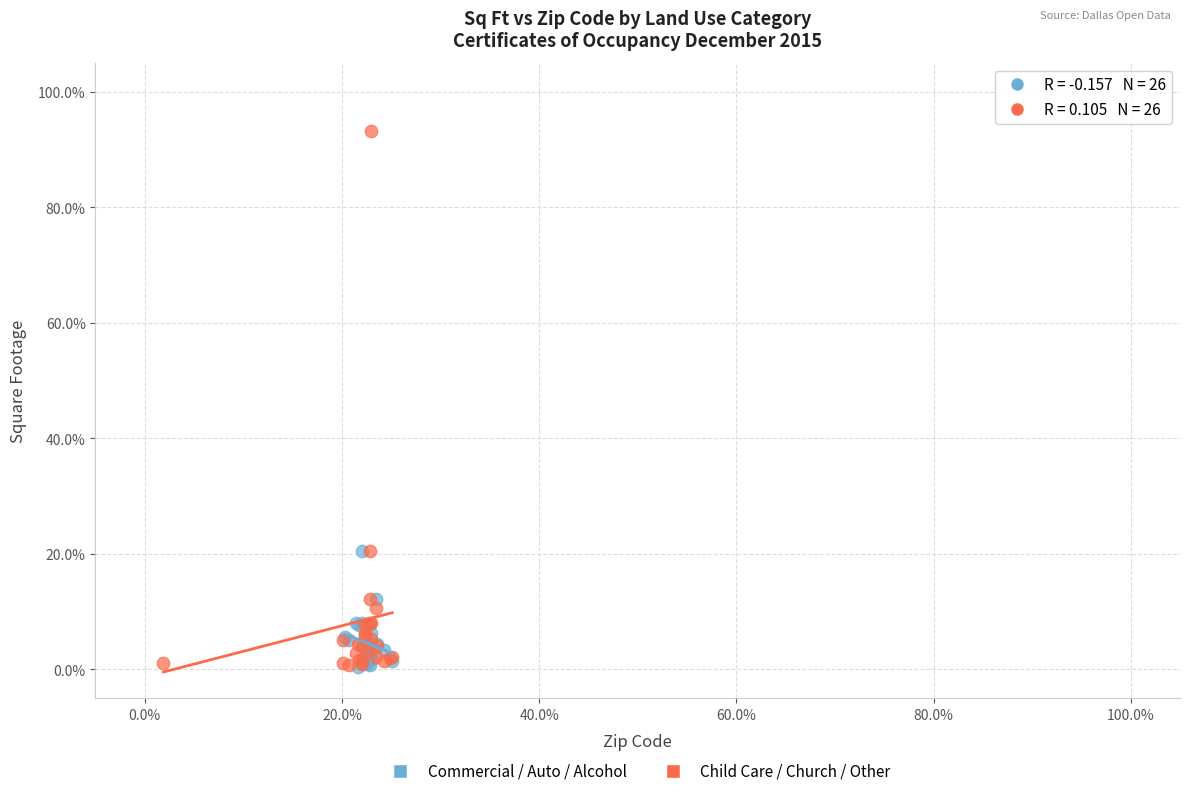

What are all the series names shown in the legend?

Commercial / Auto / Alcohol, Child Care / Church / Other